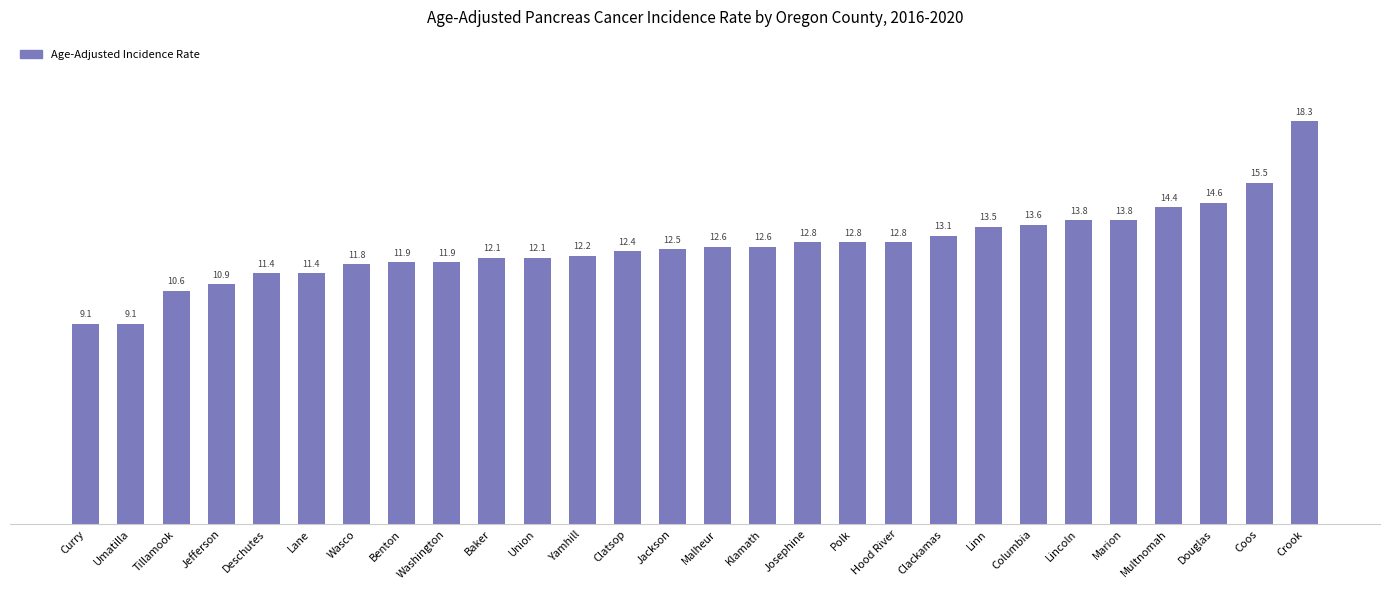

How many data points does each series have?

28